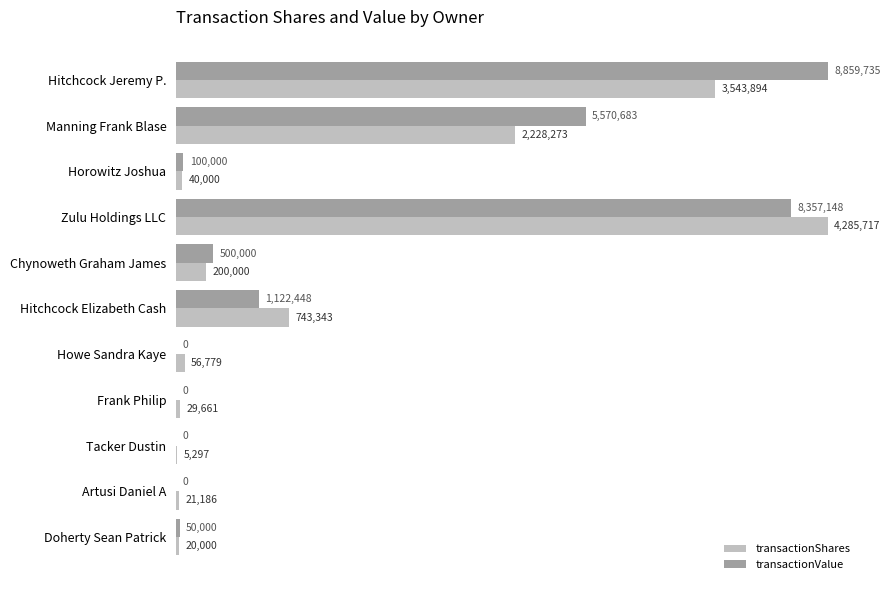

What is the sum of the transactionShares values at Howe Sandra Kaye and Zulu Holdings LLC?

4342496.0